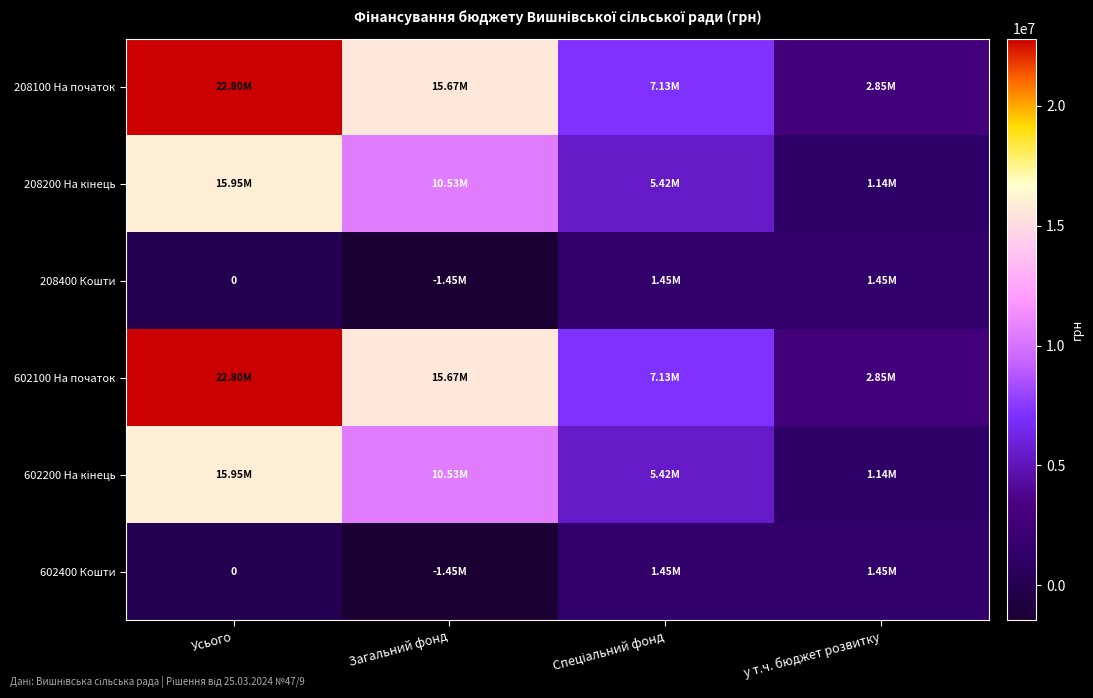

What is the sum of all 602400 Кошти values?

1452000.0